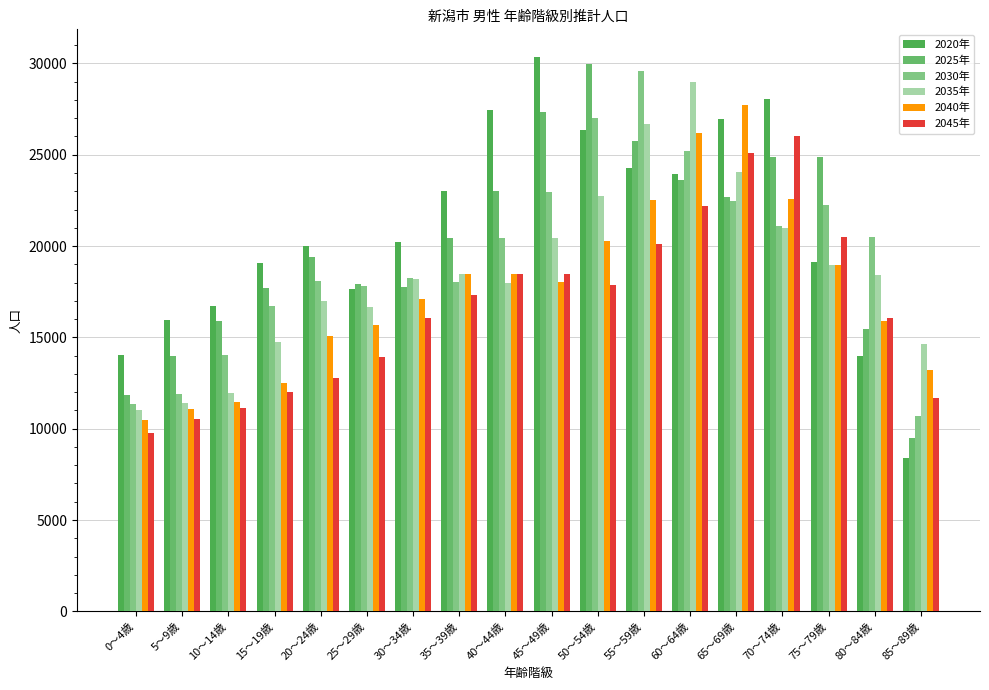

How many categories are shown in the chart?

18